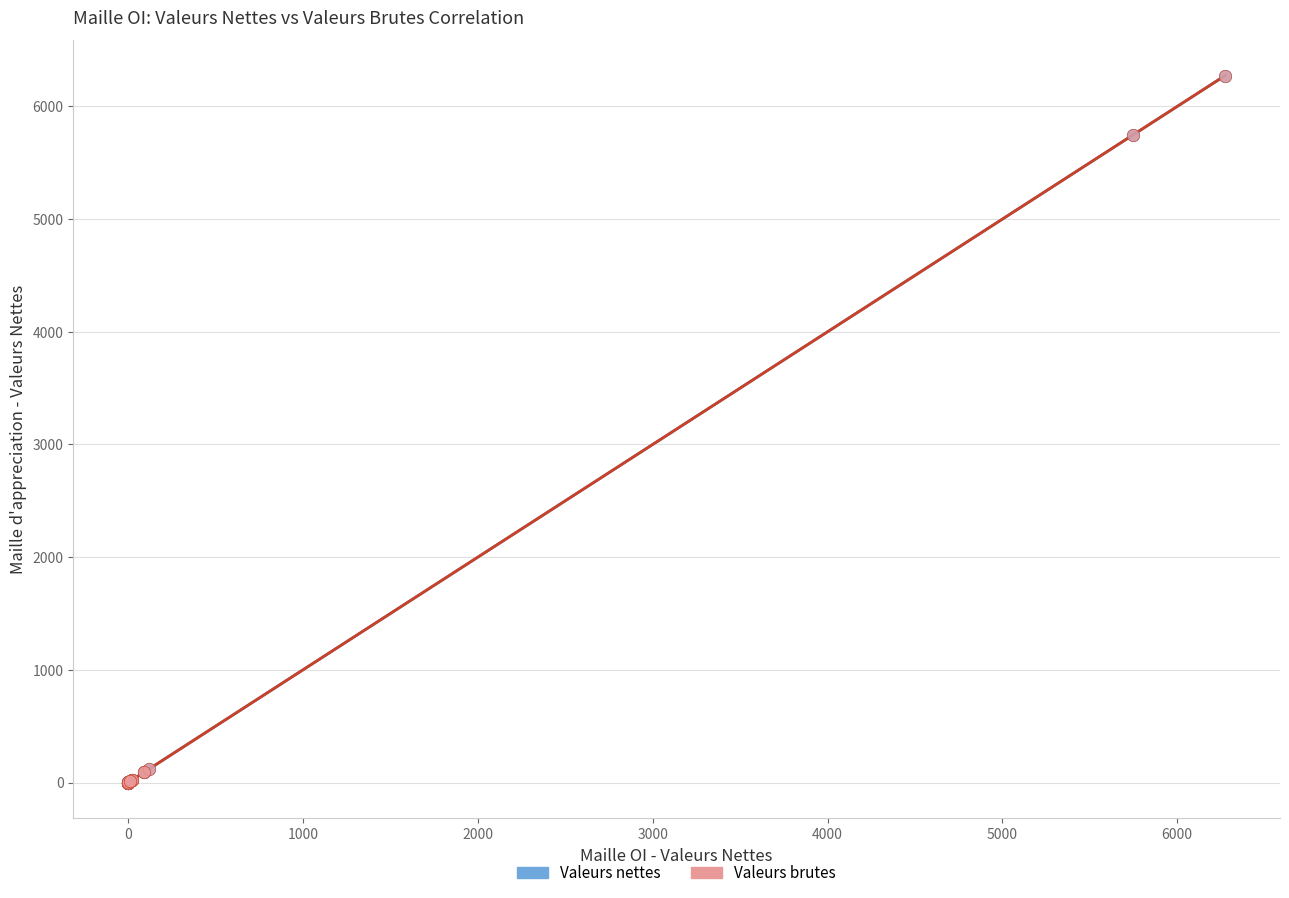

What are all the series names shown in the legend?

Valeurs nettes, Valeurs brutes